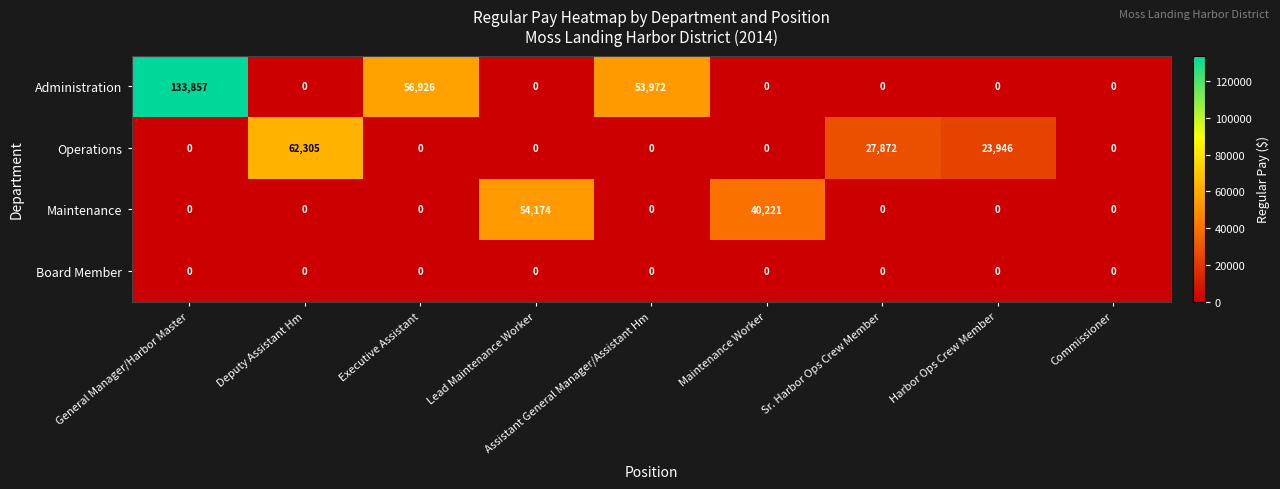

True or false: Operations has a value of -43035 at General Manager/Harbor Master.

False